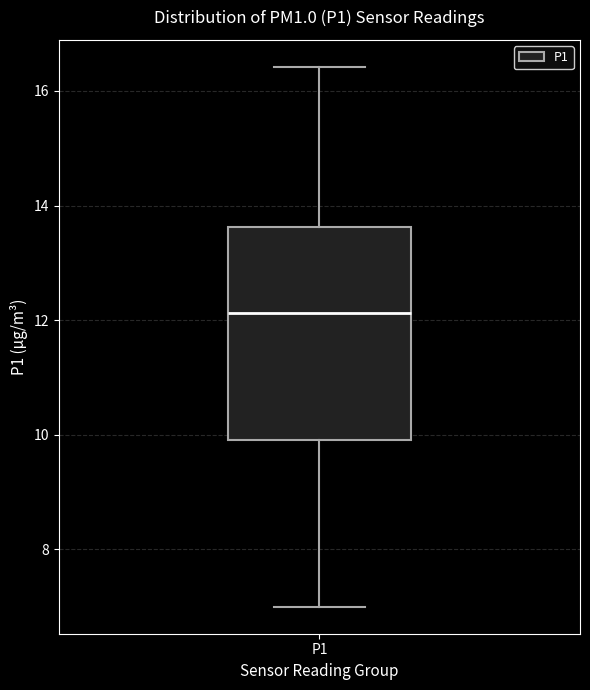

Read this box plot against the y-axis: the position of the median line, the range covered by the box, and the ends of both whiskers. The values are not printed on the chart, so give them approximately, as read against the axis.

median 12.2, box 10.0 to 13.6, whiskers 7.0 to 16.4